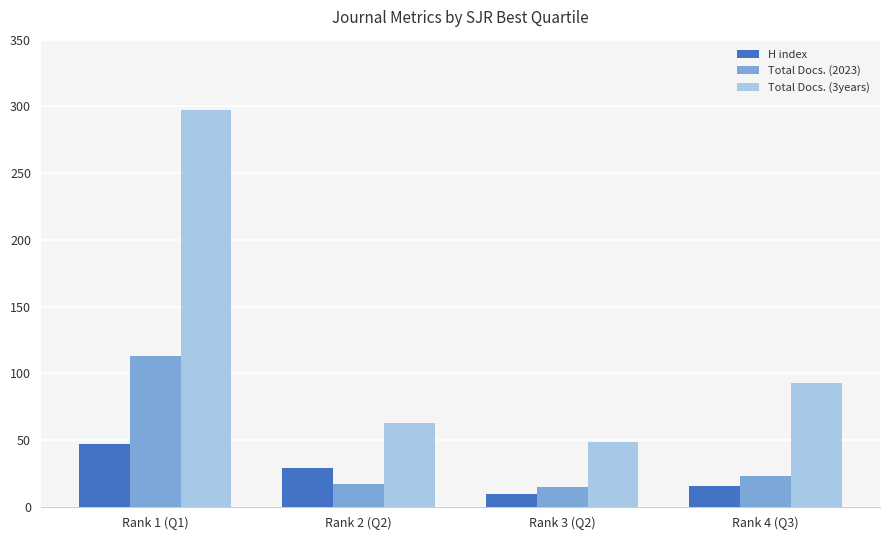

How many categories are shown in the chart?

4